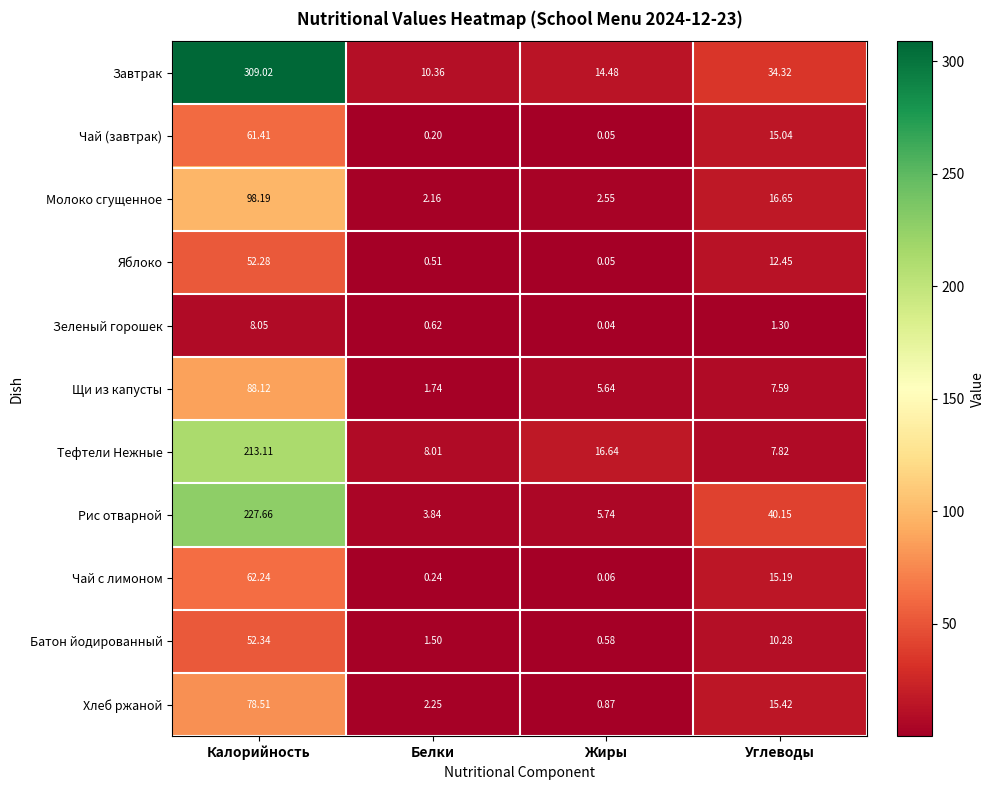

List the series in order of their peak value, lowest first.

Зеленый горошек, Яблоко, Батон йодированный, Чай (завтрак), Чай с лимоном, Хлеб ржаной, Щи из капусты, Молоко сгущенное, Тефтели Нежные, Рис отварной, Завтрак